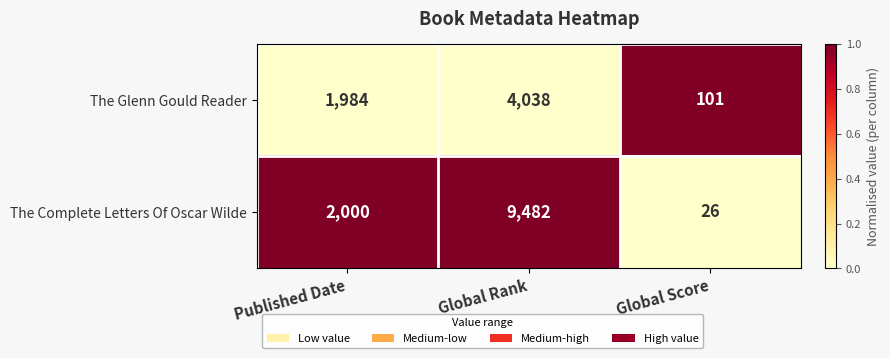

Which series has the widest spread of values?

The Complete Letters Of Oscar Wilde